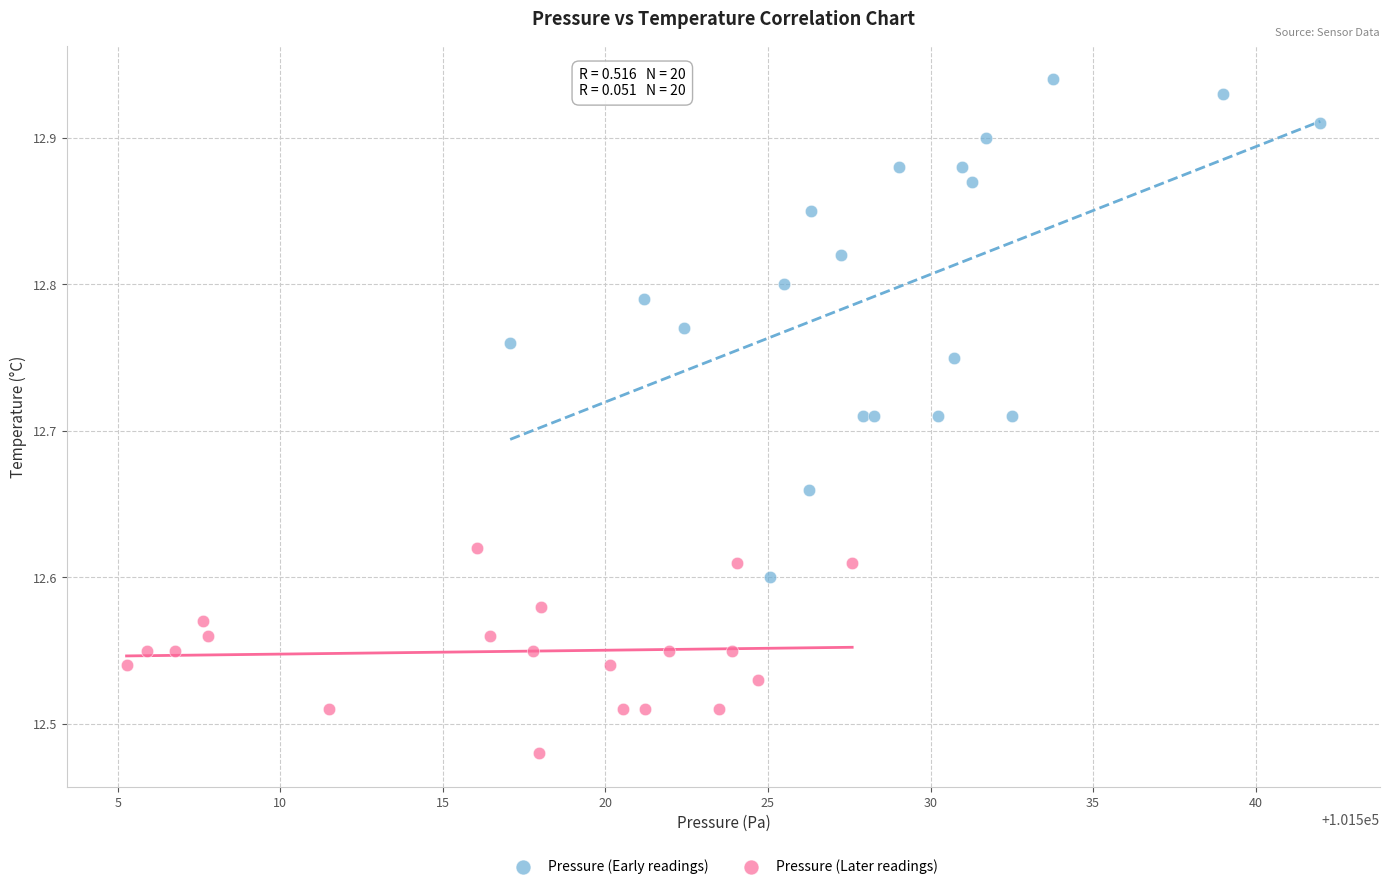

Which series contains the highest Y value?

Pressure (Early readings)